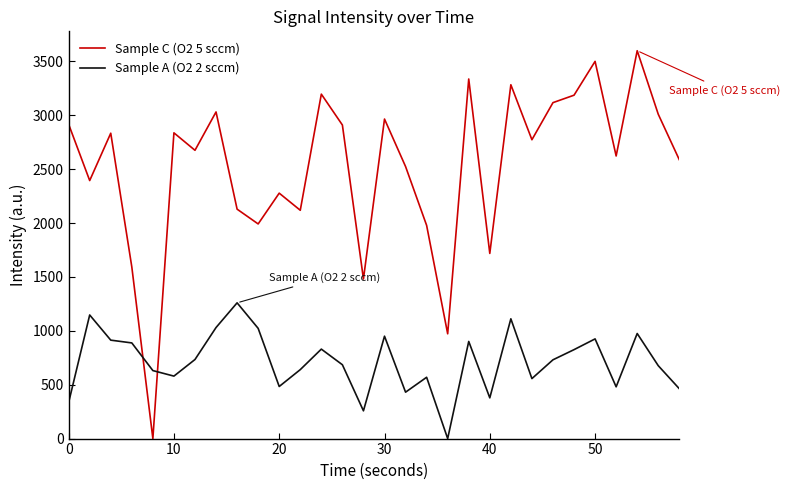

Rank the series by their average value, from lowest to highest.

Sample A (O2 2 sccm), Sample C (O2 5 sccm)